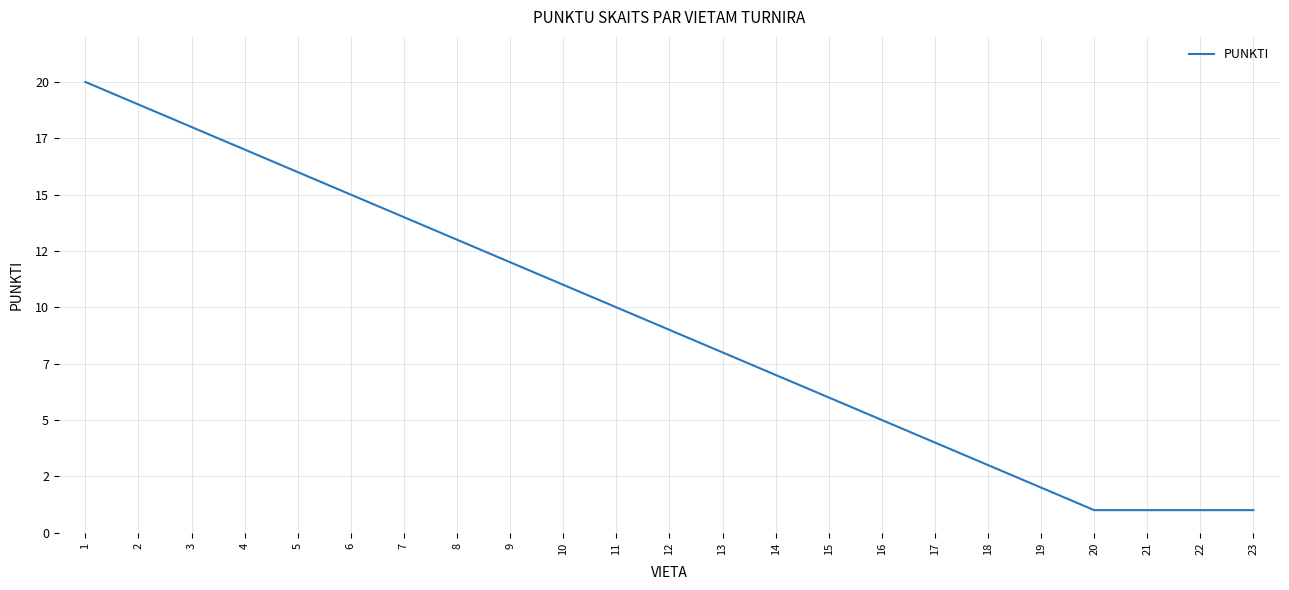

The value at 14 is 7. True or false?

True